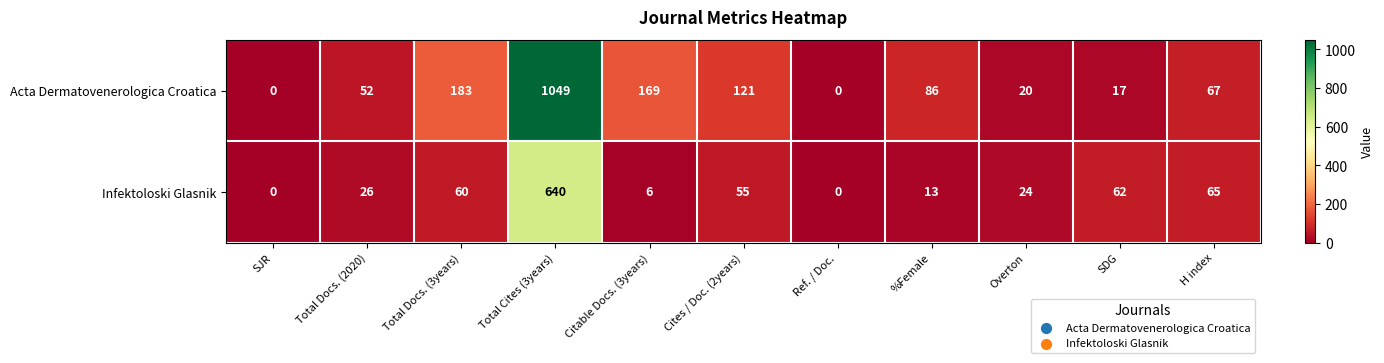

At which label is Infektoloski Glasnik closest to 320?

H index